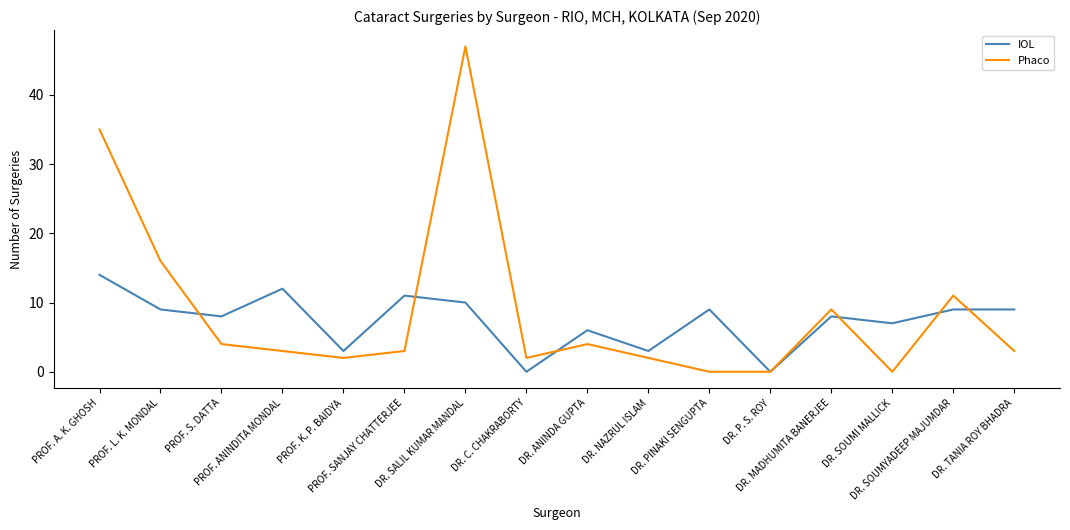

What is the highest value of the IOL series?

14